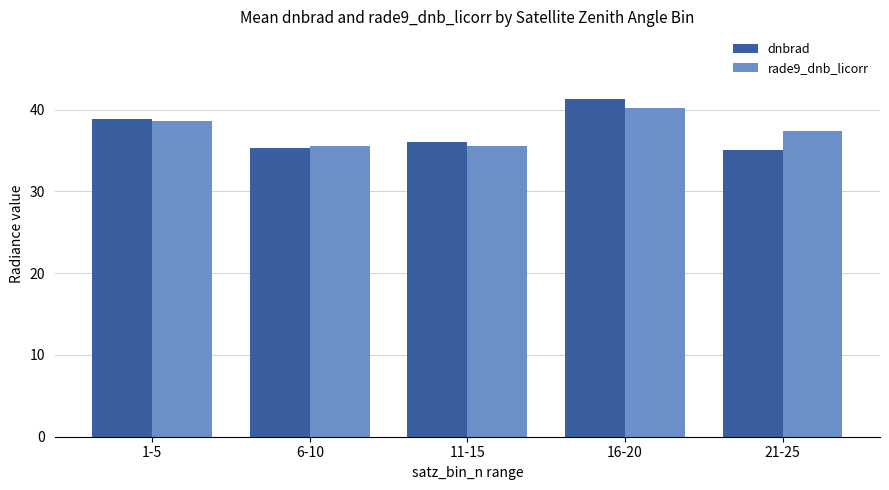

How many rade9_dnb_licorr values are between 35 and 38?

3